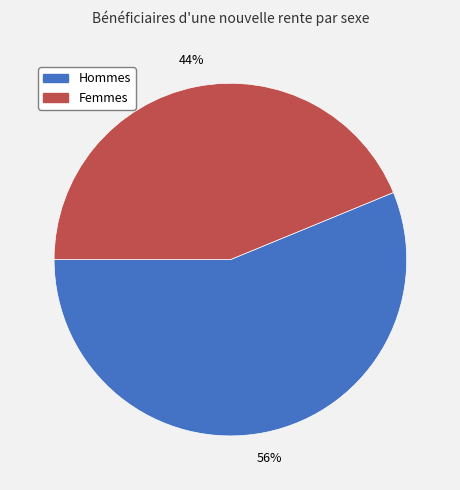

Is the sum of Femmes and Hommes greater than half?

Yes